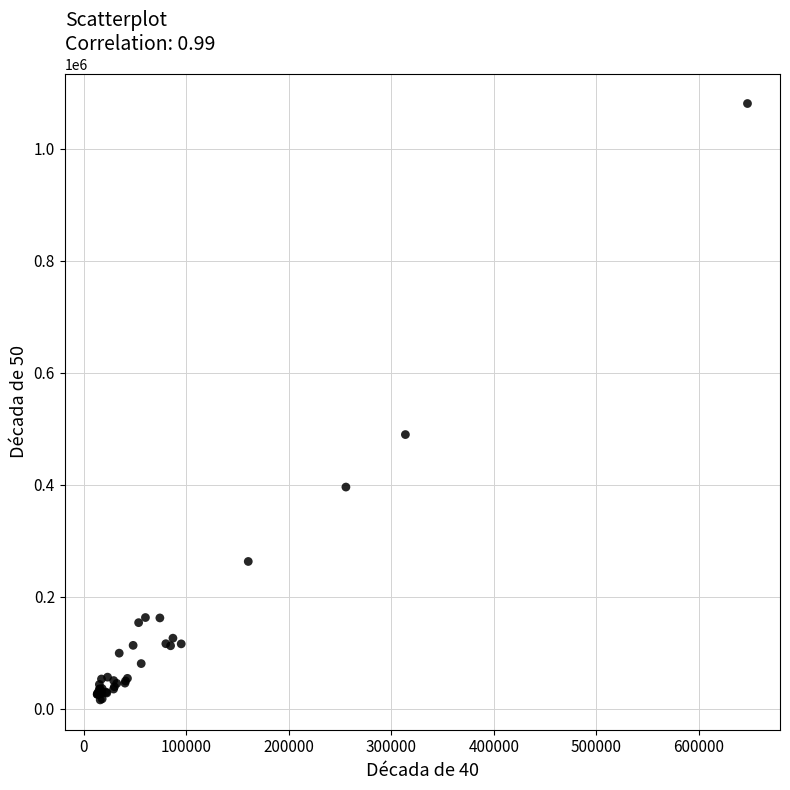

What Y value in the scatter plot is closest to 548246?

489579